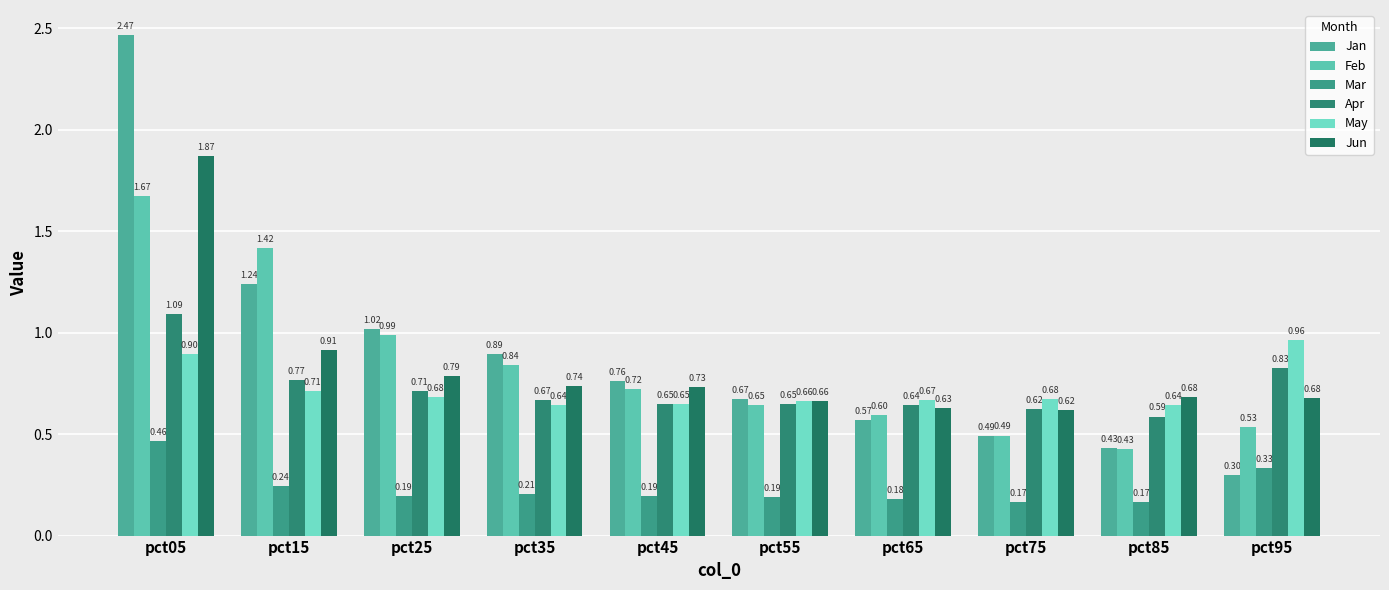

Read the May value at pct05.

0.9